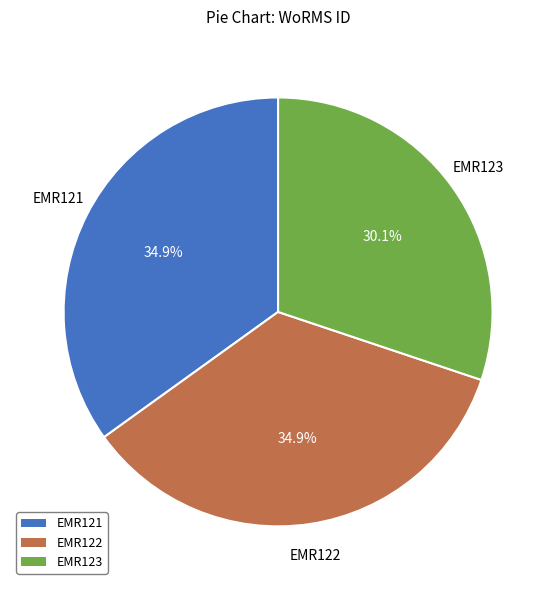

To the nearest percent, what is the combined percentage of EMR123 and EMR121?

65%